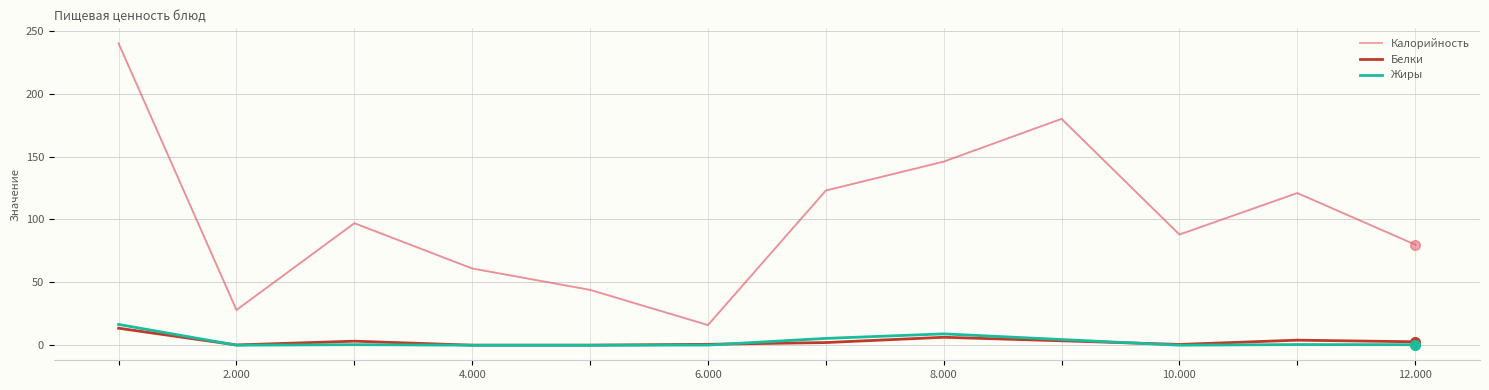

How many lines are shown in the chart?

3